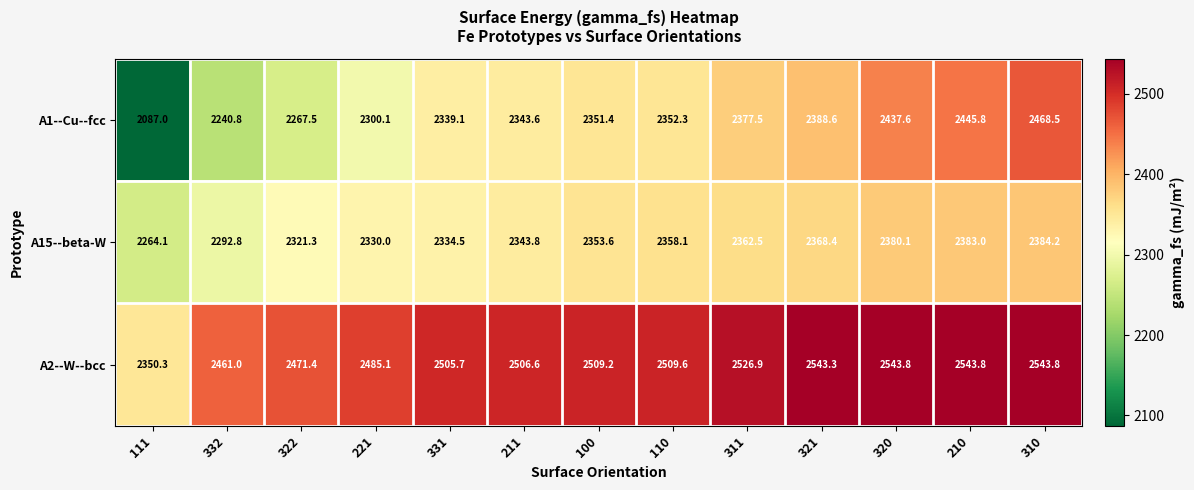

Which label corresponds to the smallest value in the chart?

111